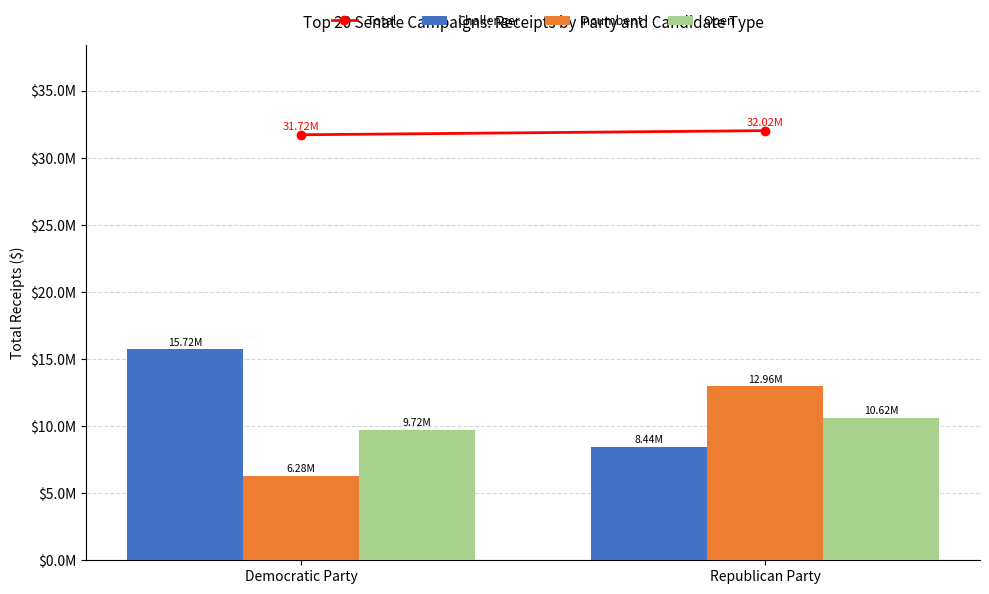

Where is Challenger nearest to the value 12079481?

Democratic Party